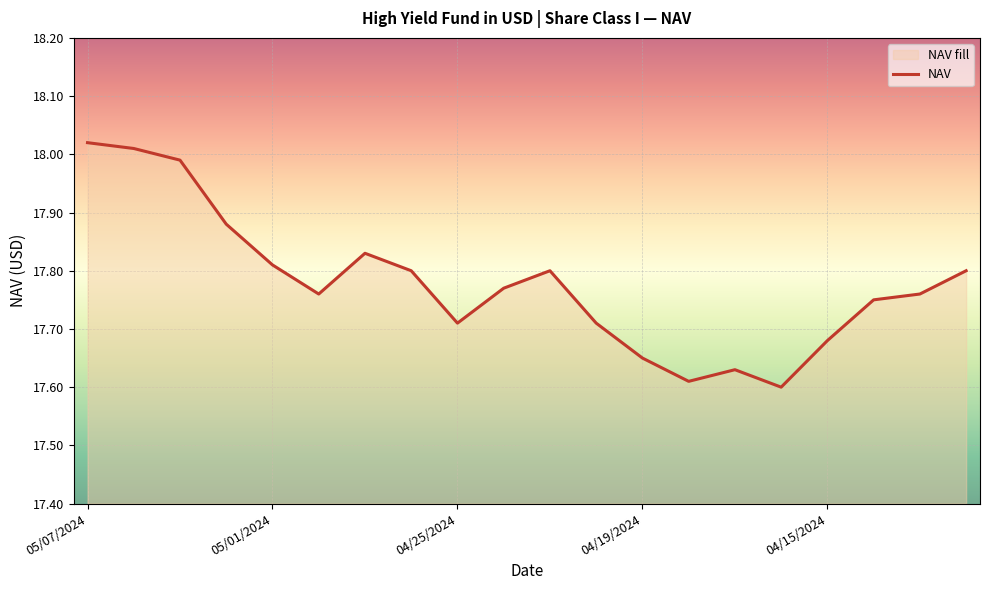

Does the chart display data point markers on the line(s)?

No